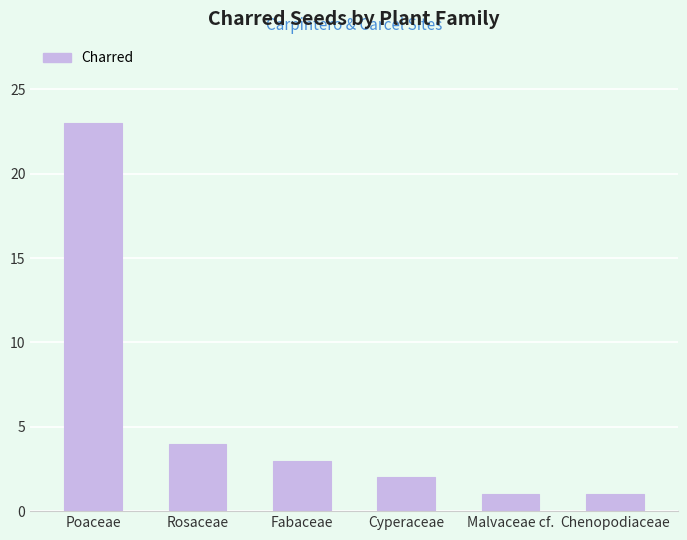

The chart shows a value of 5 at Rosaceae. True or false?

False